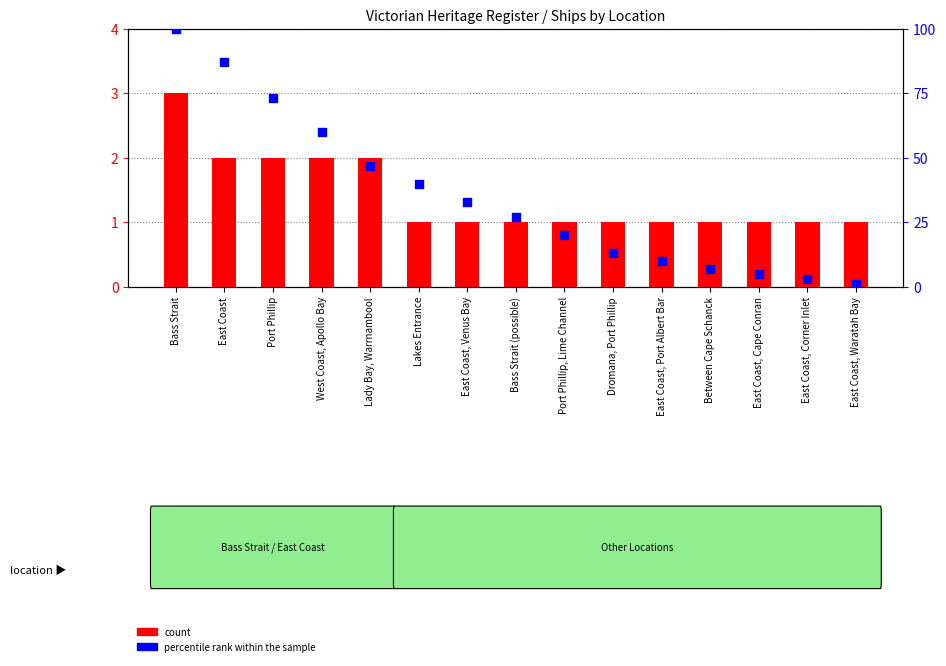

At how many categories does at least one series exceed 93?

1